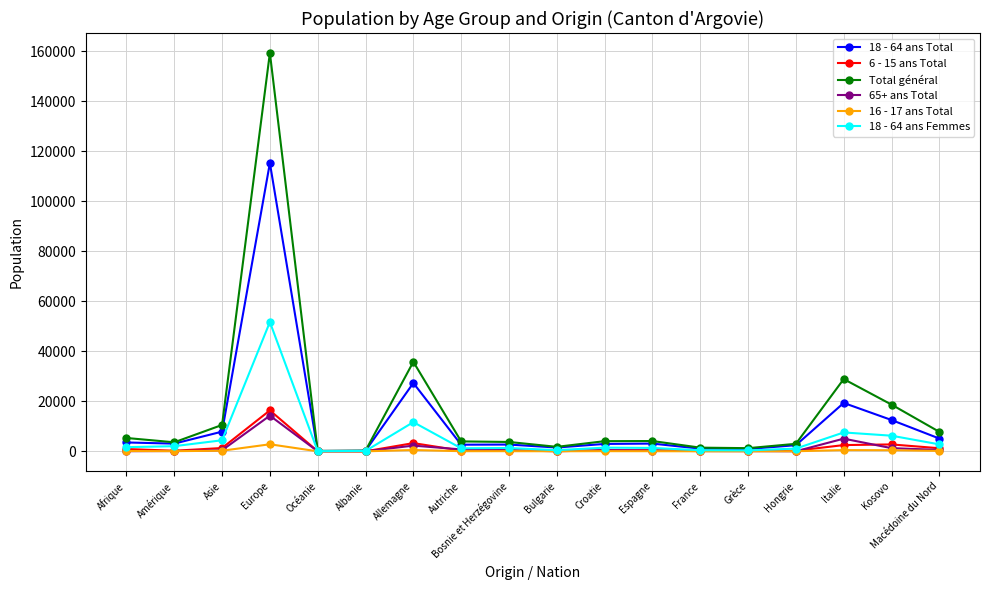

What are all the series names shown in the legend?

18 - 64 ans Total, 6 - 15 ans Total, Total général, 65+ ans Total, 16 - 17 ans Total, 18 - 64 ans Femmes